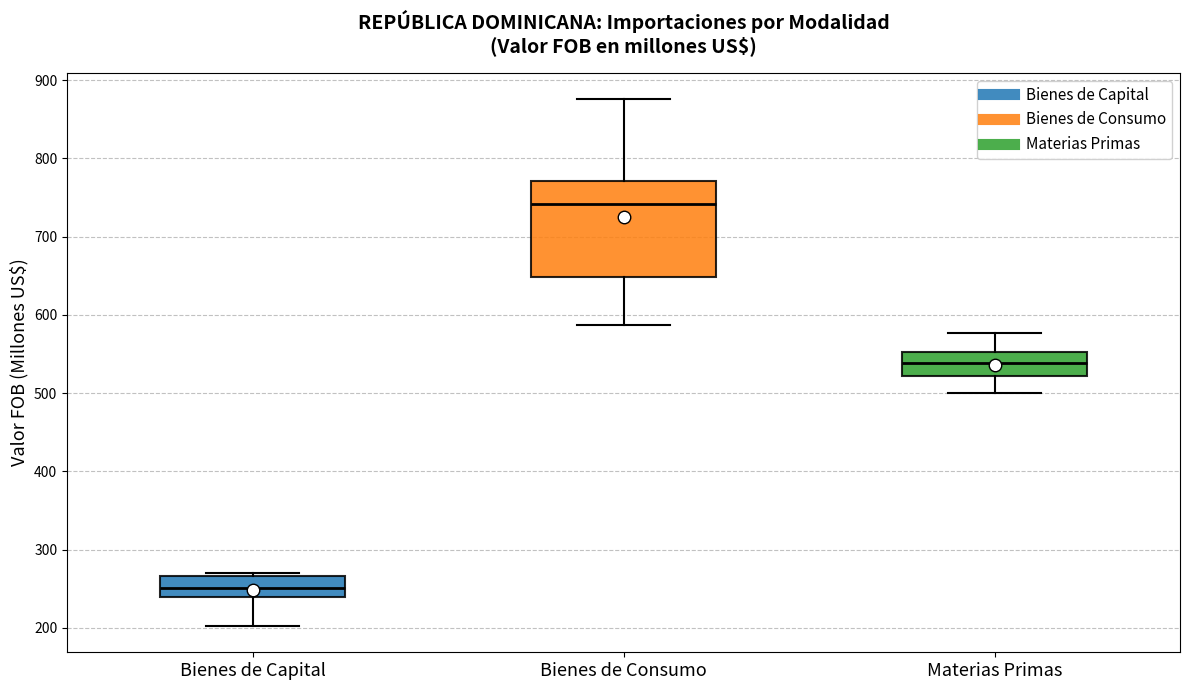

Reading left to right, transcribe this box plot: for each box, give where its median line is, the range the box spans, and where its two whiskers end, as read against the y-axis. The values are not printed on the chart, so give them approximately, as read against the axis.

Bienes de Capital: median 250, box 240 to 270, whiskers 200 to 270 (just above the box's upper edge)
Bienes de Consumo: median 740, box 650 to 770, whiskers 590 to 880
Materias Primas: median 540, box 520 to 550, whiskers 500 to 580